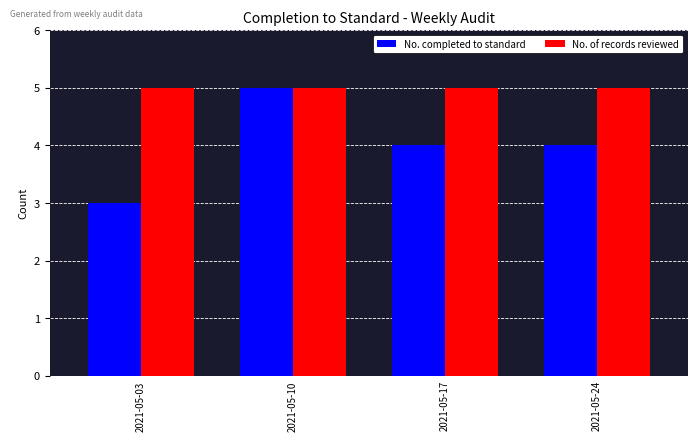

What is the approximate value of No. of records reviewed at 2021-05-03?

5